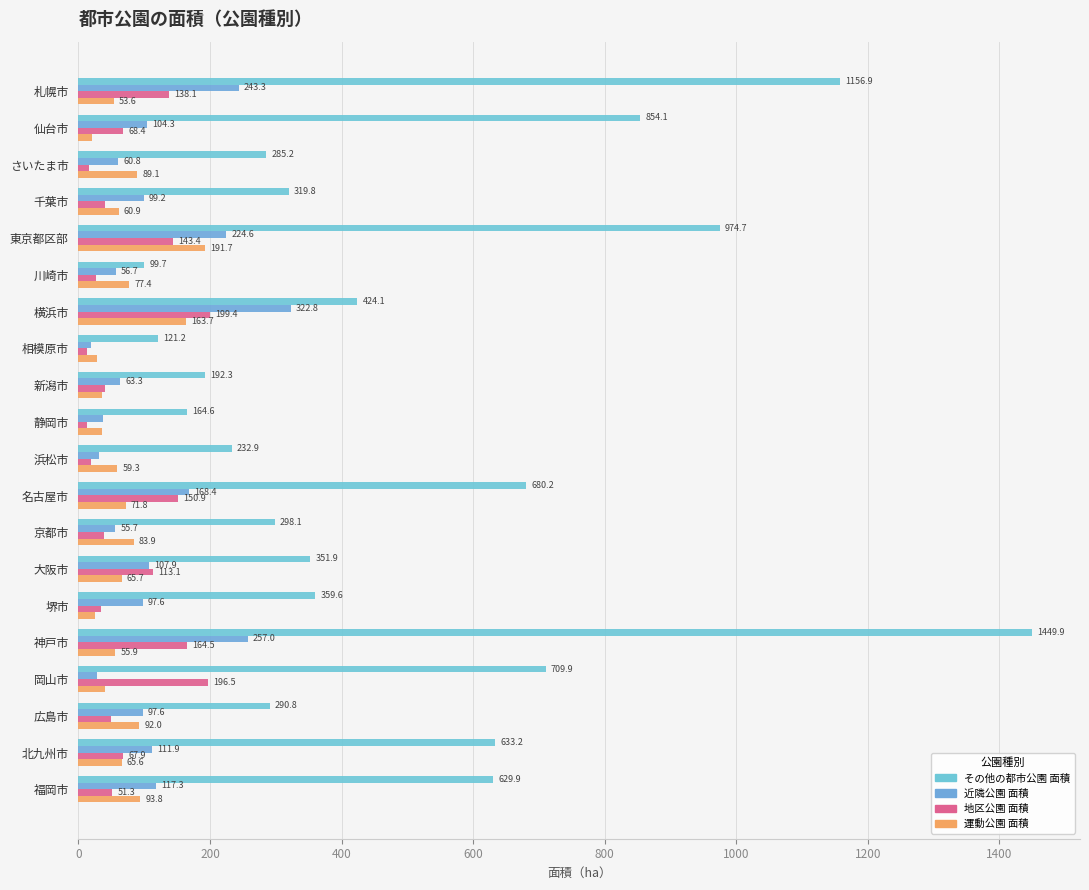

How many values in the 地区公園 面積 series exceed 51?

10